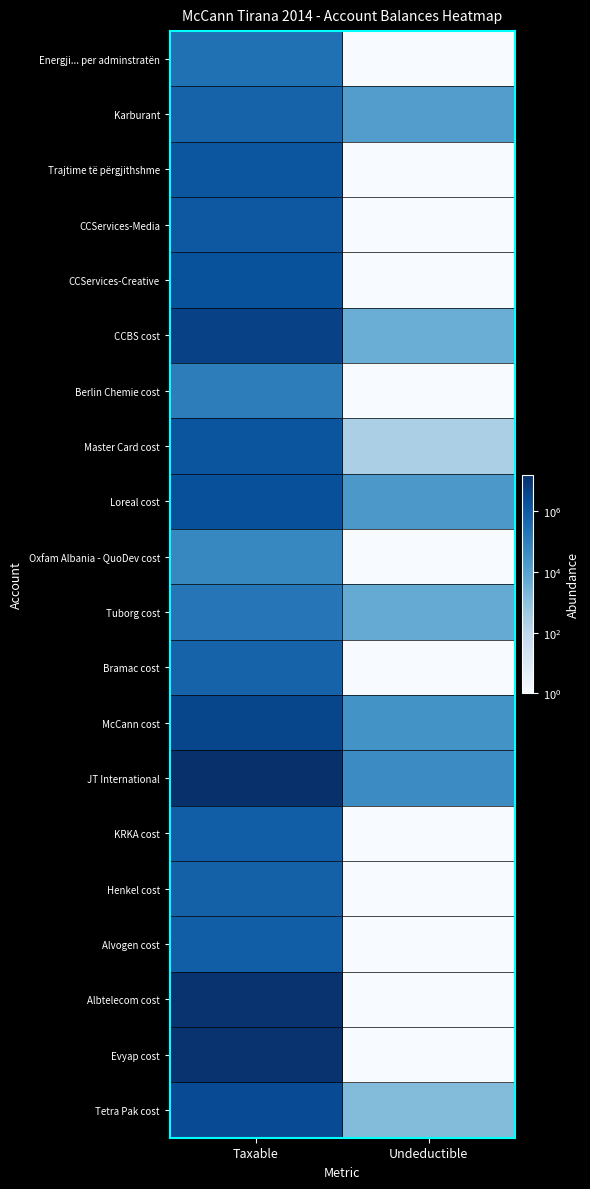

Which series has the largest total across all categories?

JT International